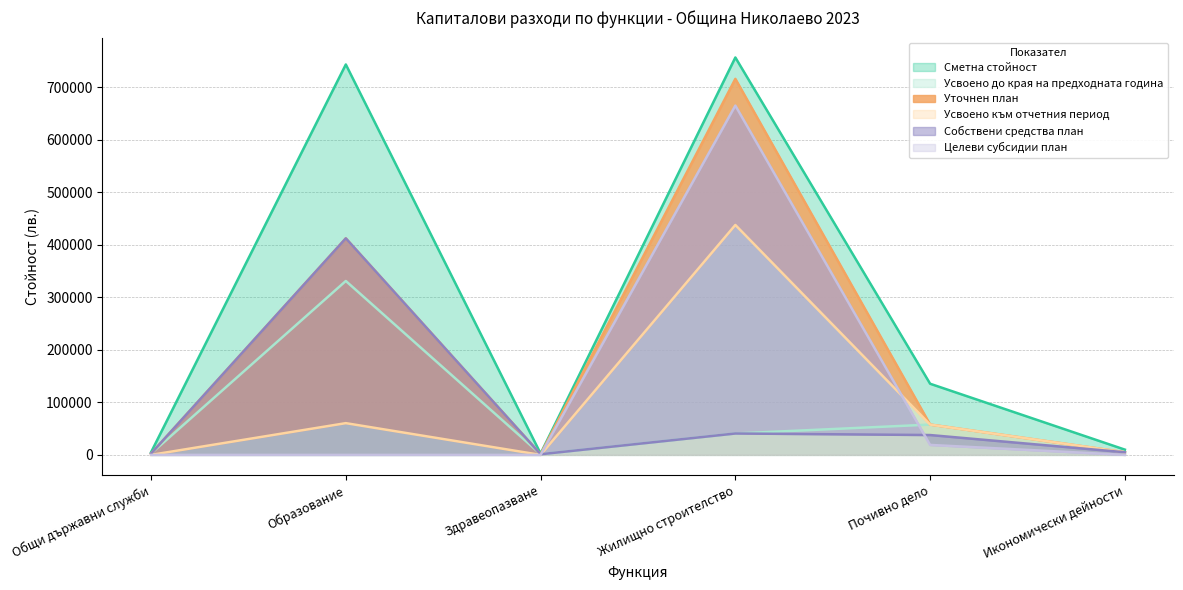

True or false: Усвоено до края на предходната година has more than 1 points higher than both neighbors.

True